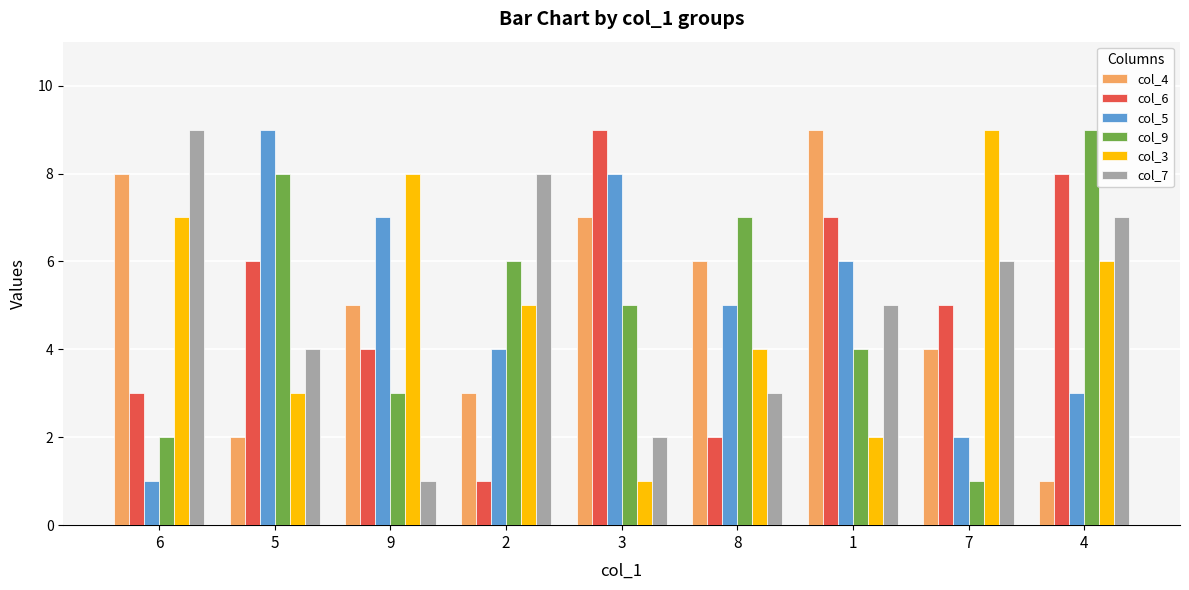

Which category has the lowest value in the col_9 series?

7